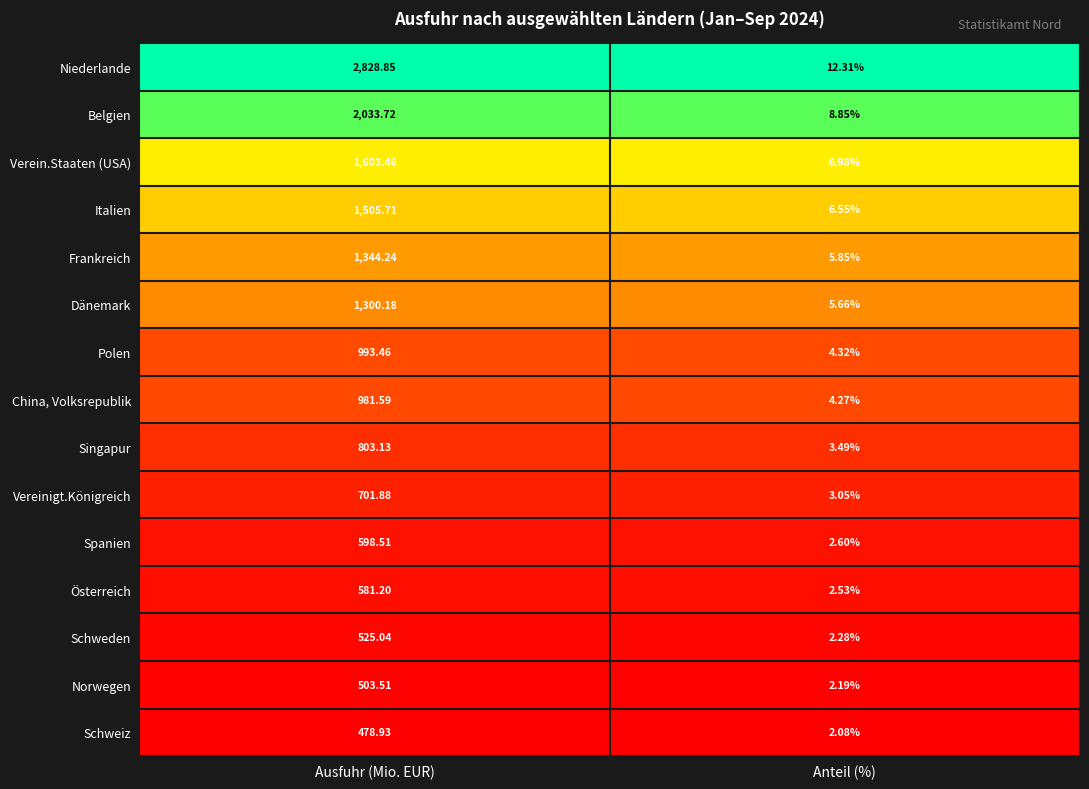

Between Ausfuhr (Mio. EUR) and Anteil (%), which series saw the biggest shift?

Niederlande